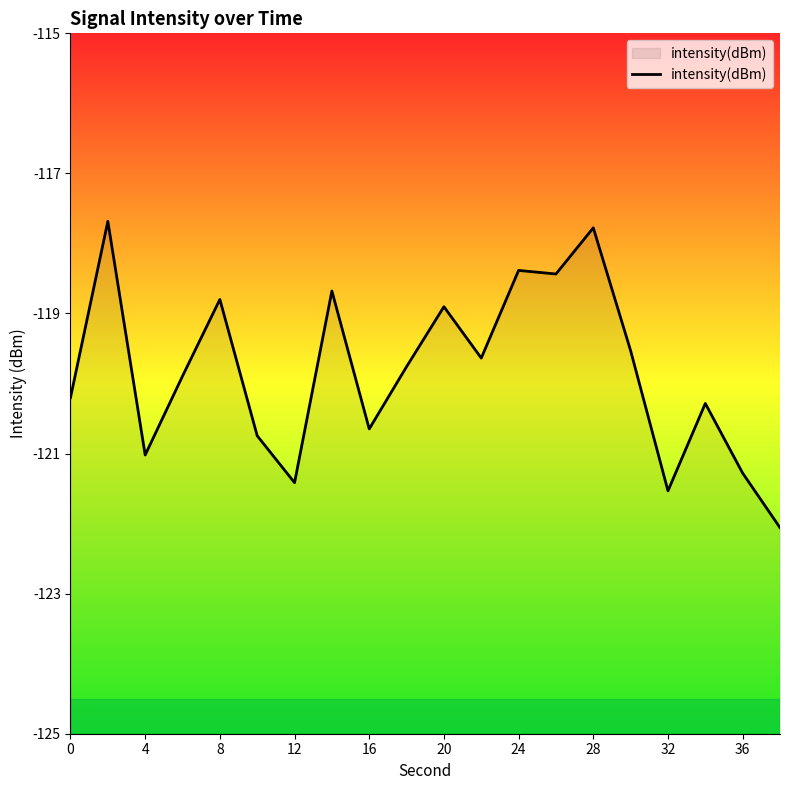

What is the change in value from 4 to 32?

-0.5